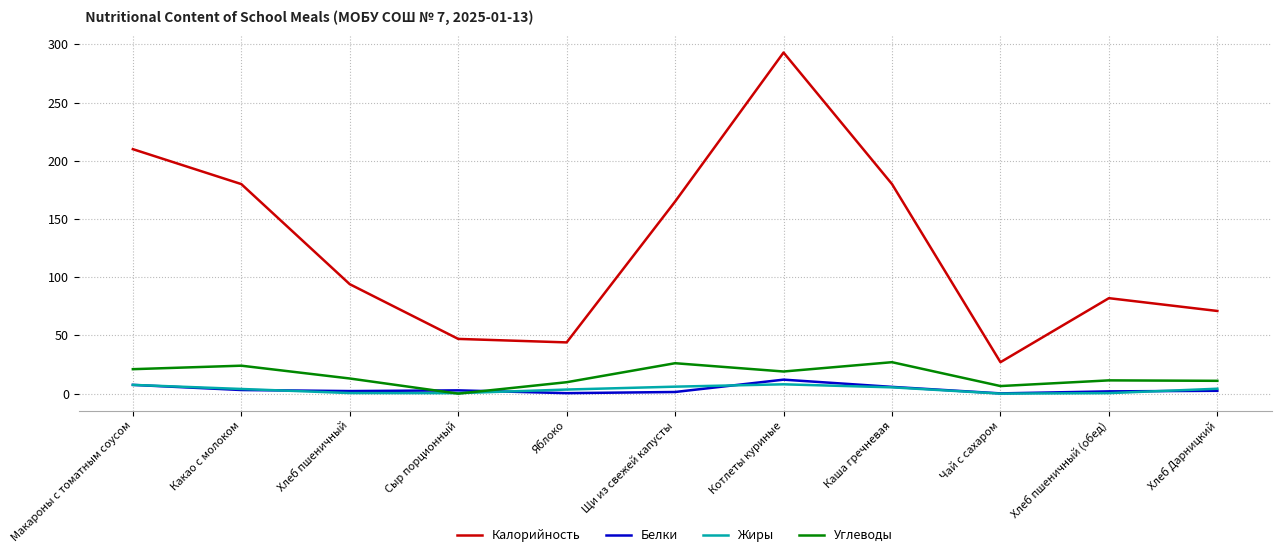

At which category is the sum across all series the highest?

Котлеты куриные